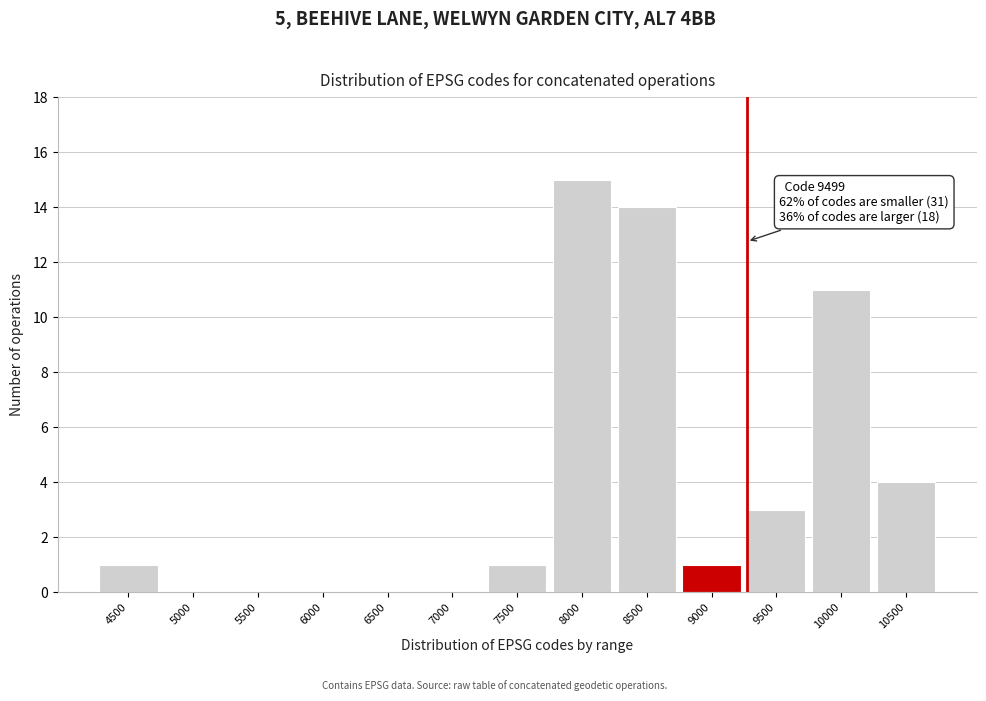

Reading left to right, what are all the values shown in this chart?

4500=1	5000=0	5500=0	6000=0	6500=0	7000=0	7500=1	8000=15	8500=14	9000=1	9500=3	10000=11	10500=4